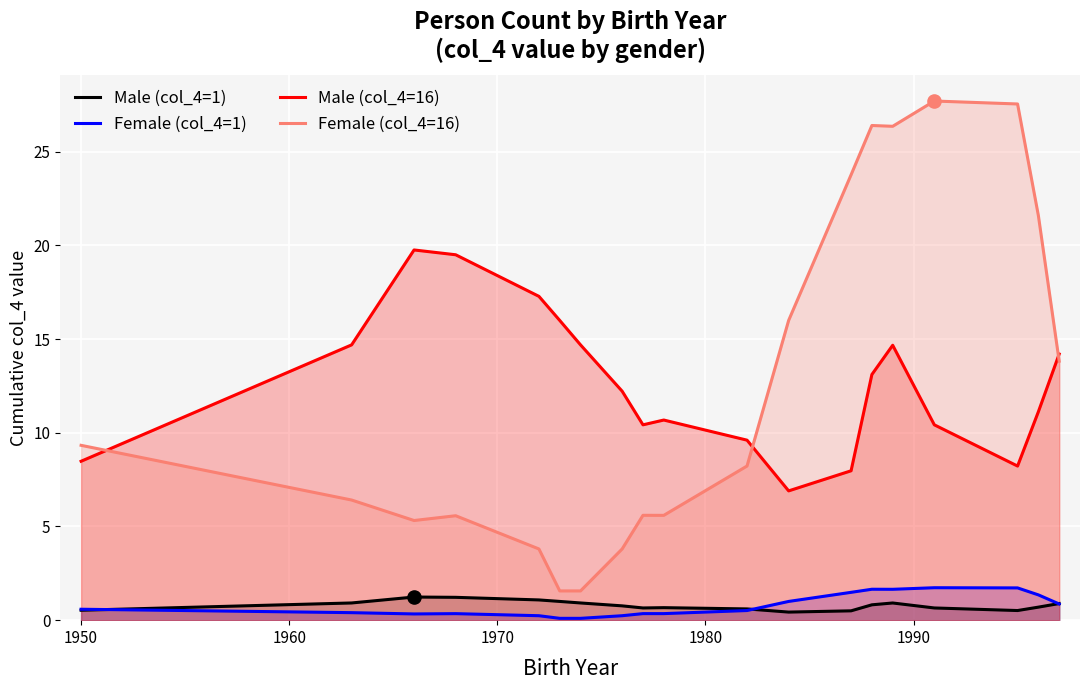

What are all the series names shown in the legend?

Male (col_4=1), Female (col_4=1), Male (col_4=16), Female (col_4=16)